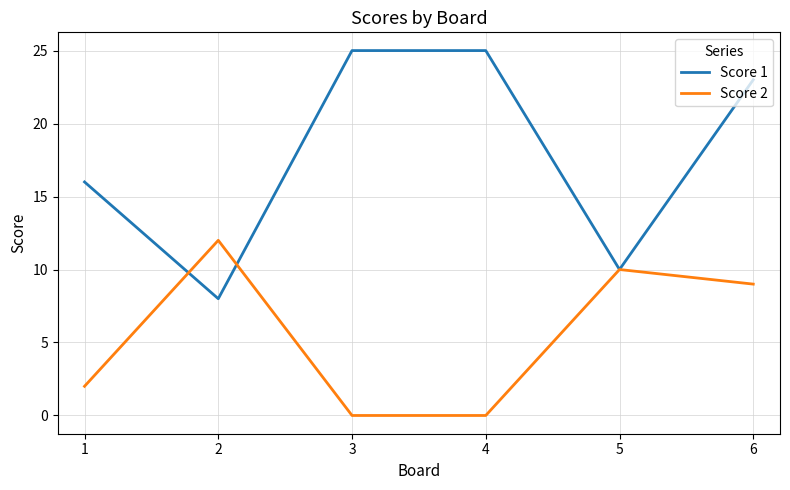

Reading left to right, transcribe all the data shown in this chart.

Score 1: 1=16	2=8	3=25	4=25	5=10	6=23
Score 2: 1=2	2=12	3=0	4=0	5=10	6=9